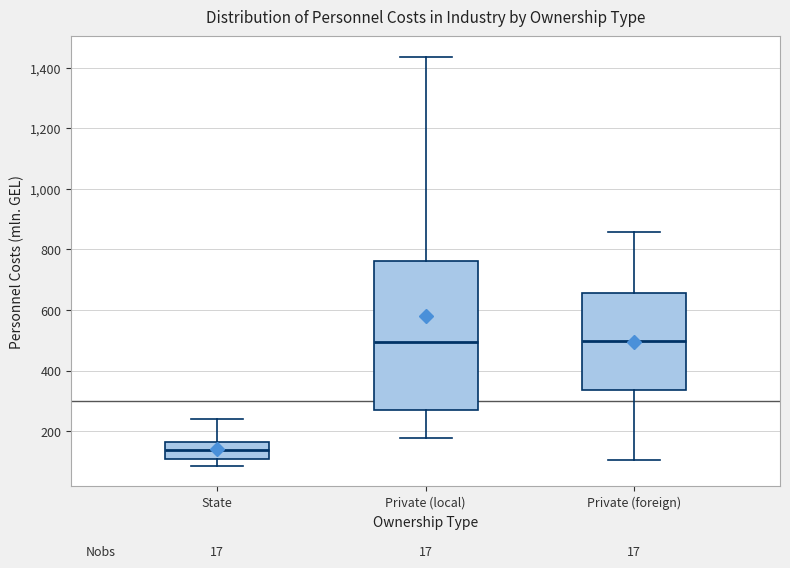

Comparing the boxes themselves (not the whiskers), which one is the tallest?

Private (local)